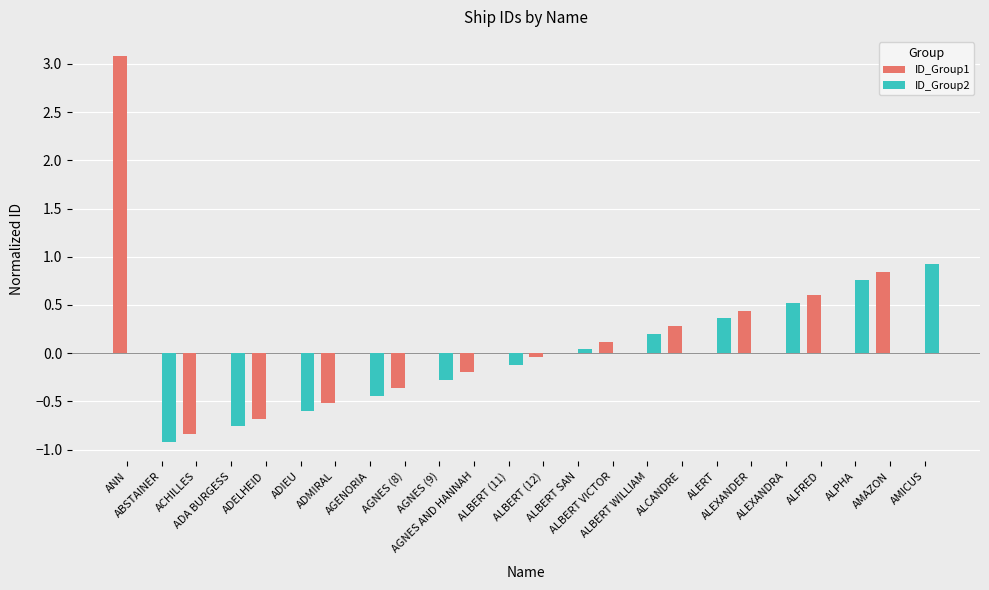

What is the greatest value displayed?

3.1